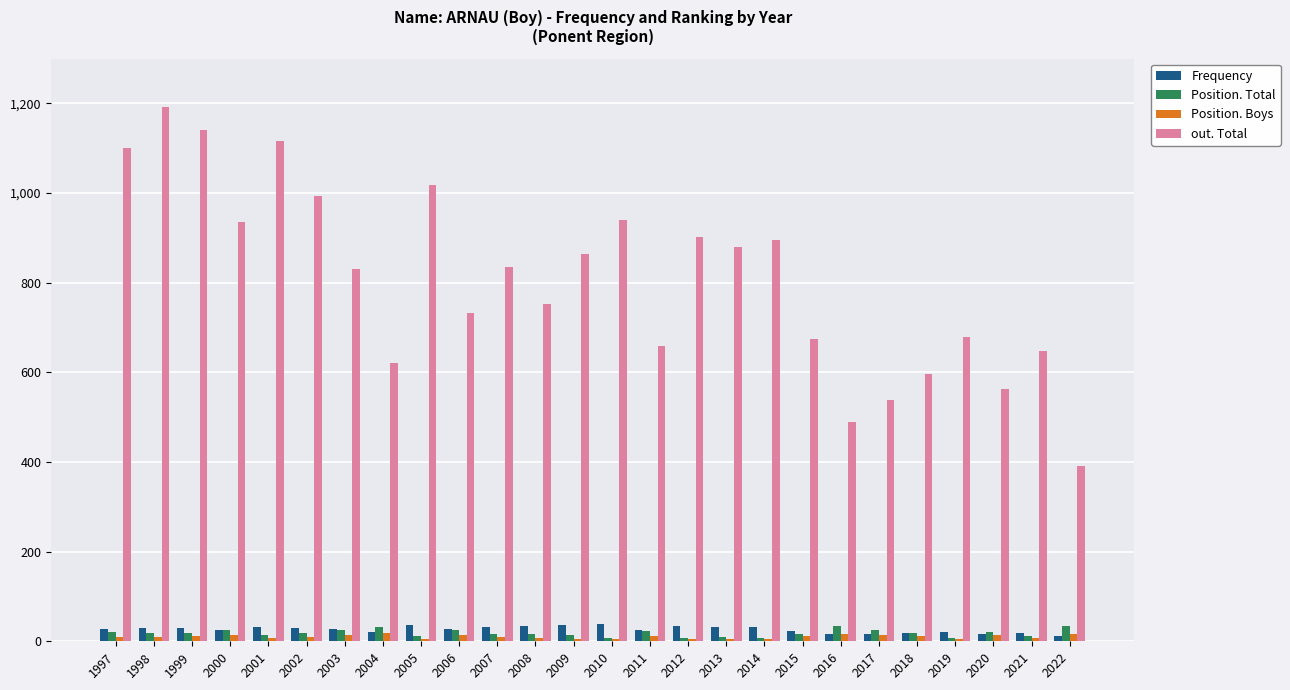

What is the difference between the maximum and second lowest values in the Position. Total series?

26